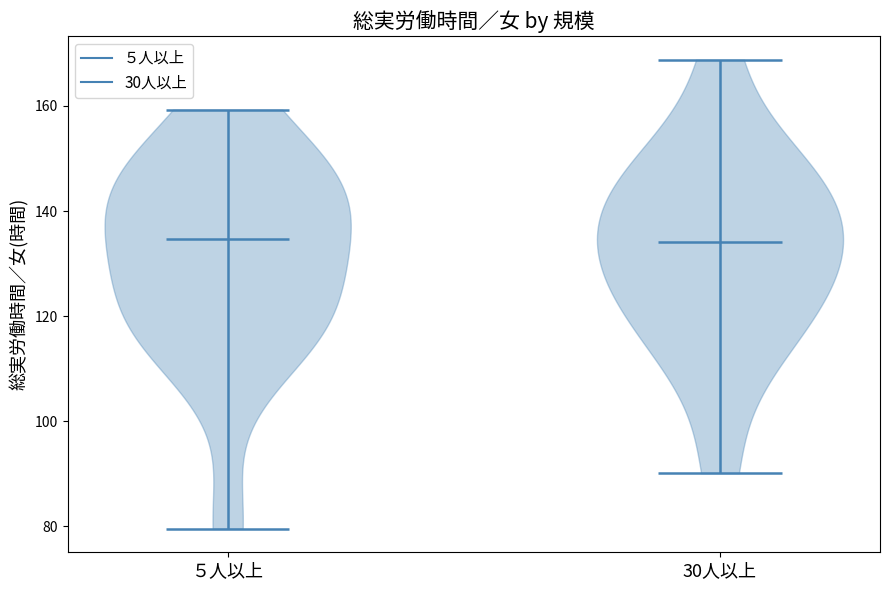

What is the highest point the violin for 30人以上 reaches on the y-axis? The values are not printed on the chart, so give them approximately, as read against the axis.

168